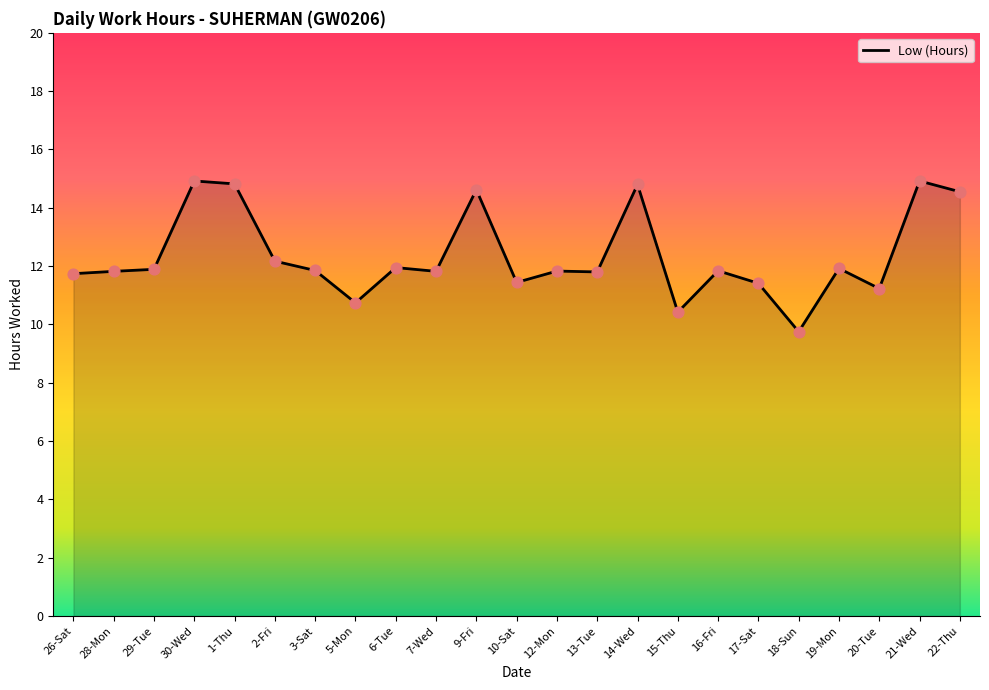

Between 9-Fri and 5-Mon, which is larger?

9-Fri